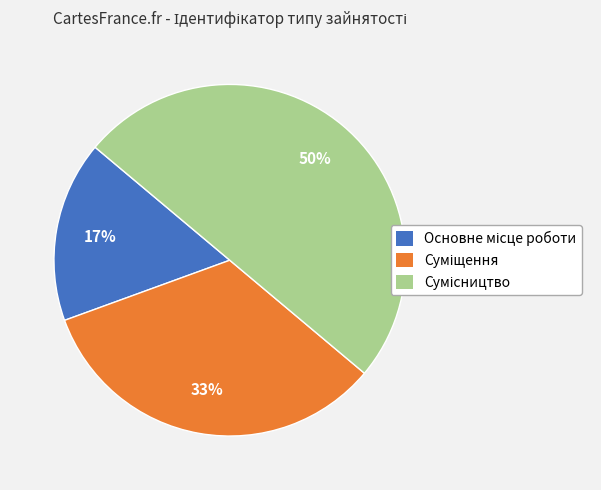

Does Суміщення represent more than half of the total?

No